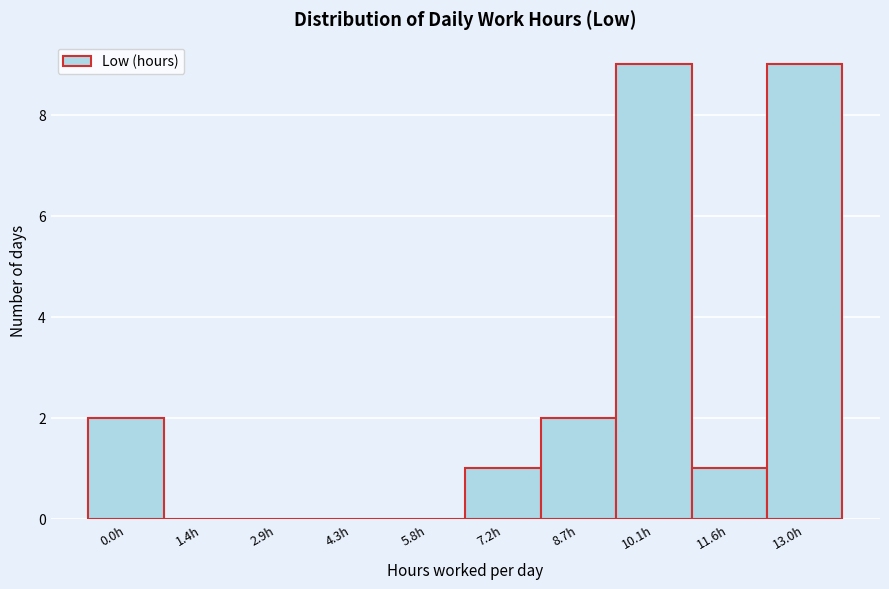

Reading left to right, what are all the values shown in this chart?

0.0h=2	1.4h=0	2.9h=0	4.3h=0	5.8h=0	7.2h=1	8.7h=2	10.1h=9	11.6h=1	13.0h=9